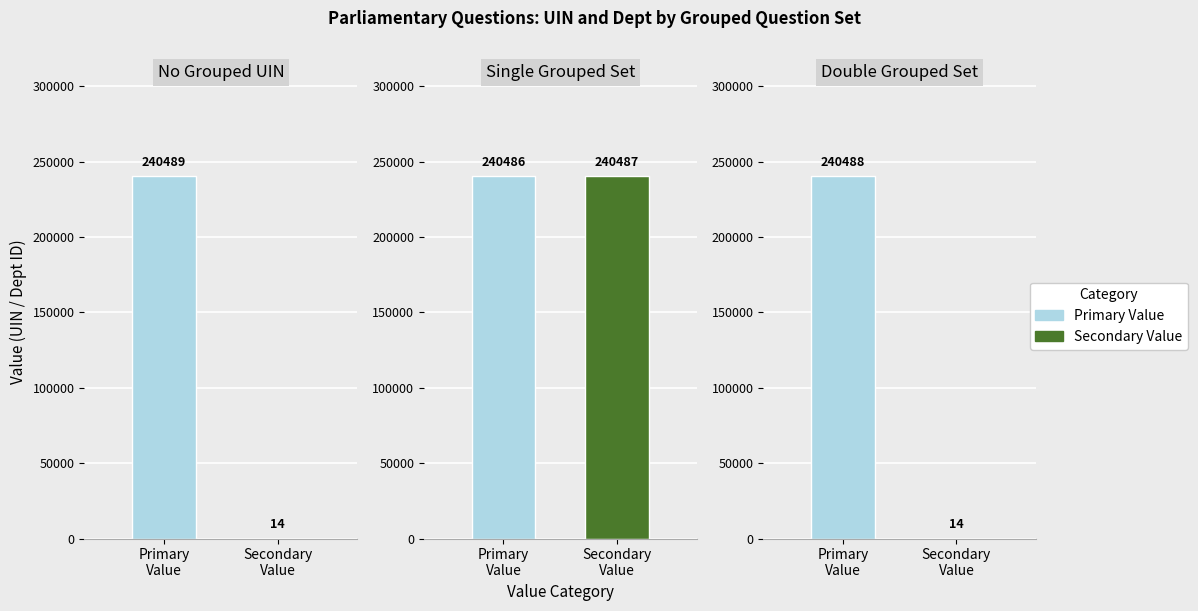

Count the uin values in the range 240487 to 240489.

3